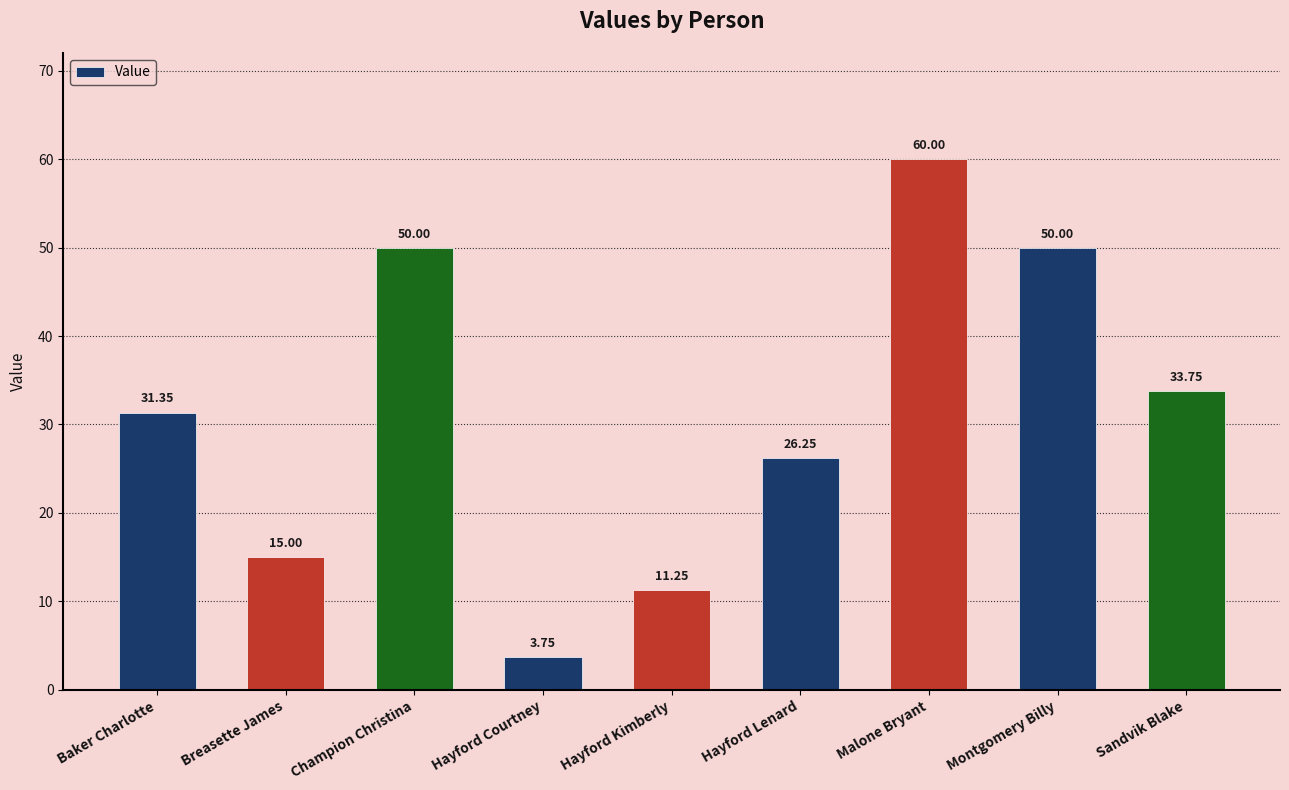

At which label does the data first exceed 31?

Baker Charlotte